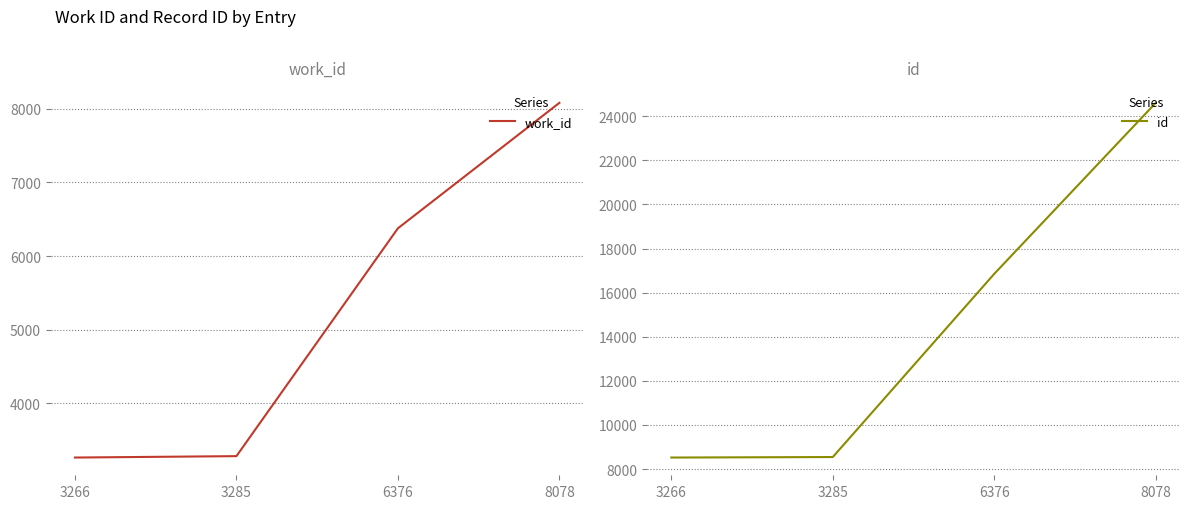

True or false: id and work_id intersect in this chart.

False